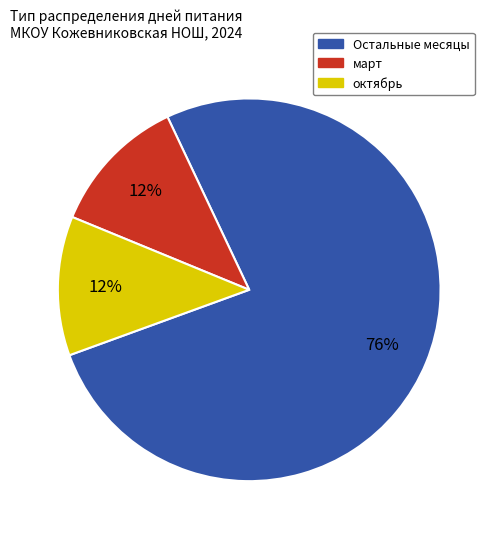

How many segments does this pie chart have?

3